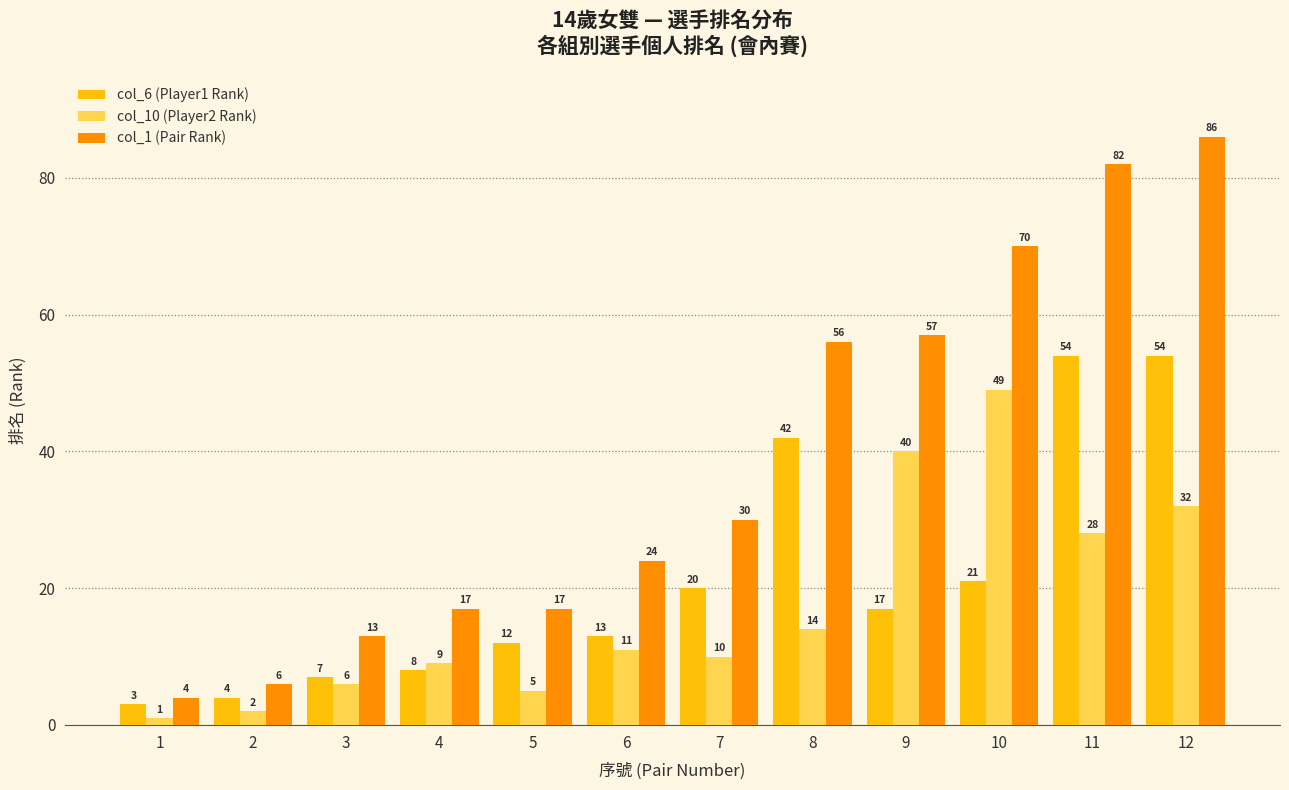

What value does the col_6 (Player1 Rank) series have at 1?

3